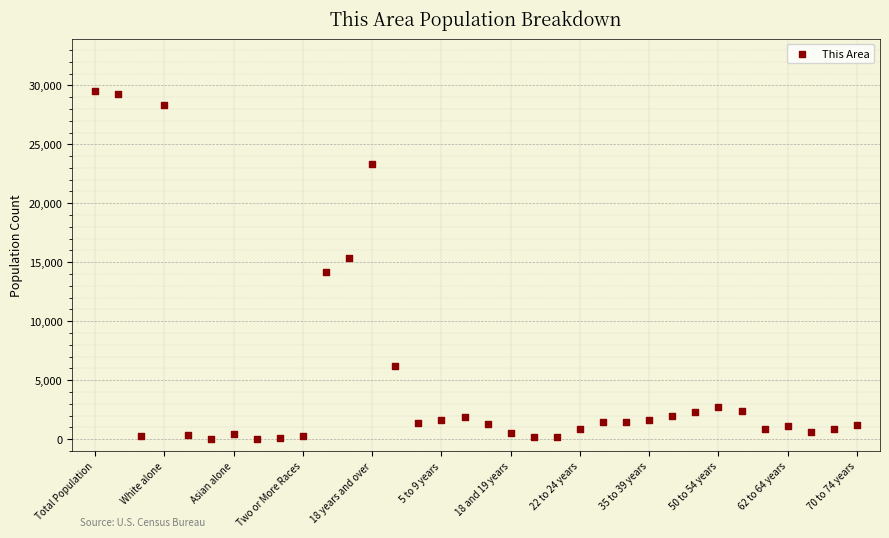

What is the range of Y values (max minus min)?

29525